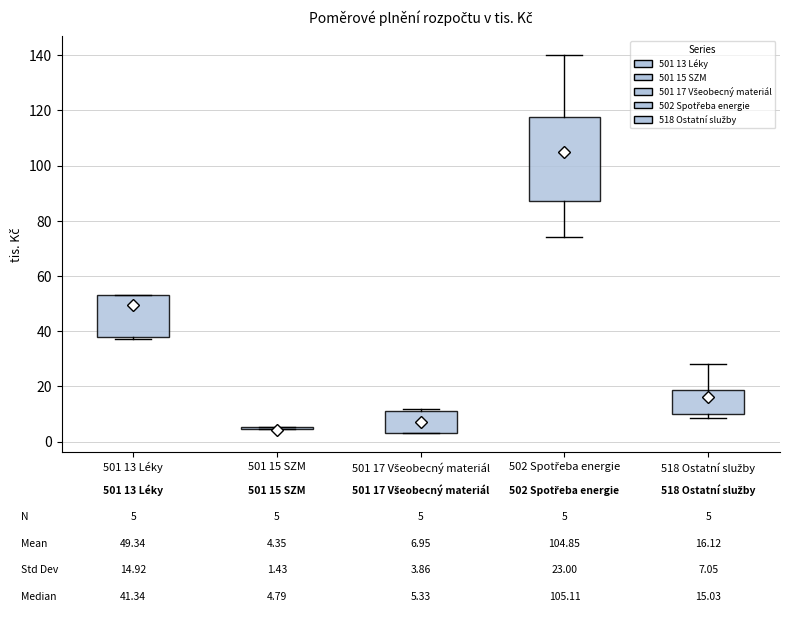

Which box is the tallest, from its lower edge to its upper edge?

502 Spotřeba energie